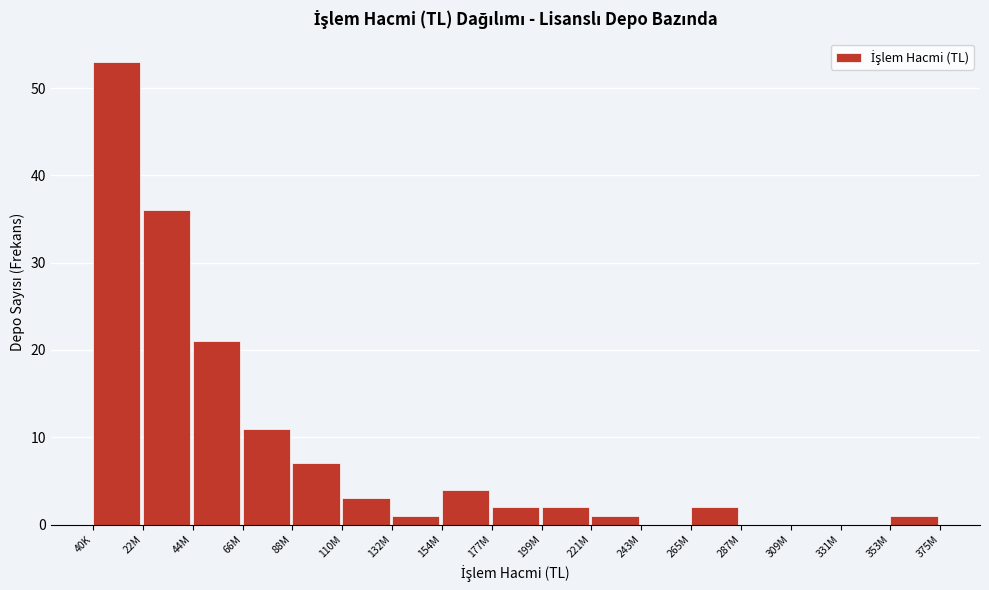

Reading left to right, extract all data points from this chart.

40K=53	22M=36	44M=21	66M=11	88M=7	110M=3	132M=1	154M=4	177M=2	199M=2	221M=1	243M=0	265M=2	287M=0	309M=0	331M=0	353M=1